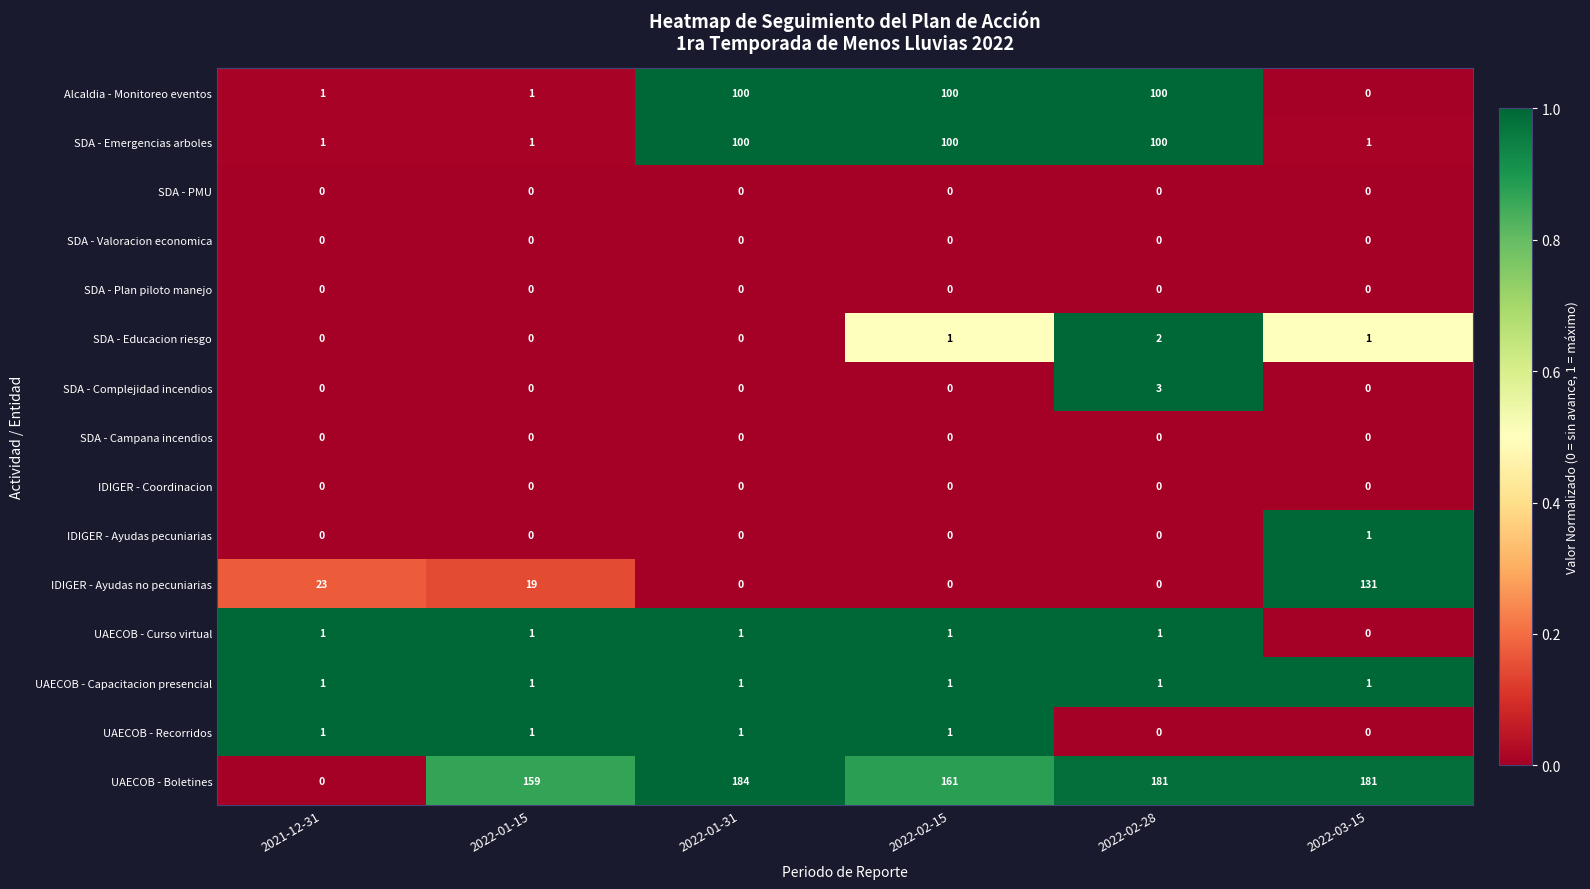

At which label does IDIGER - Ayudas no pecuniarias reach its peak?

2022-03-15